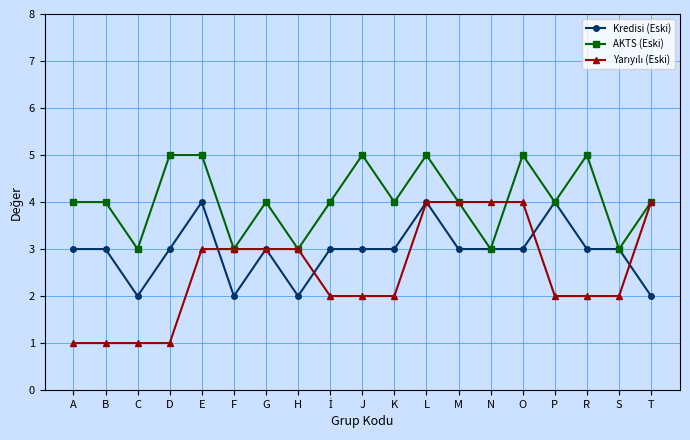

How many lines are shown in the chart?

3